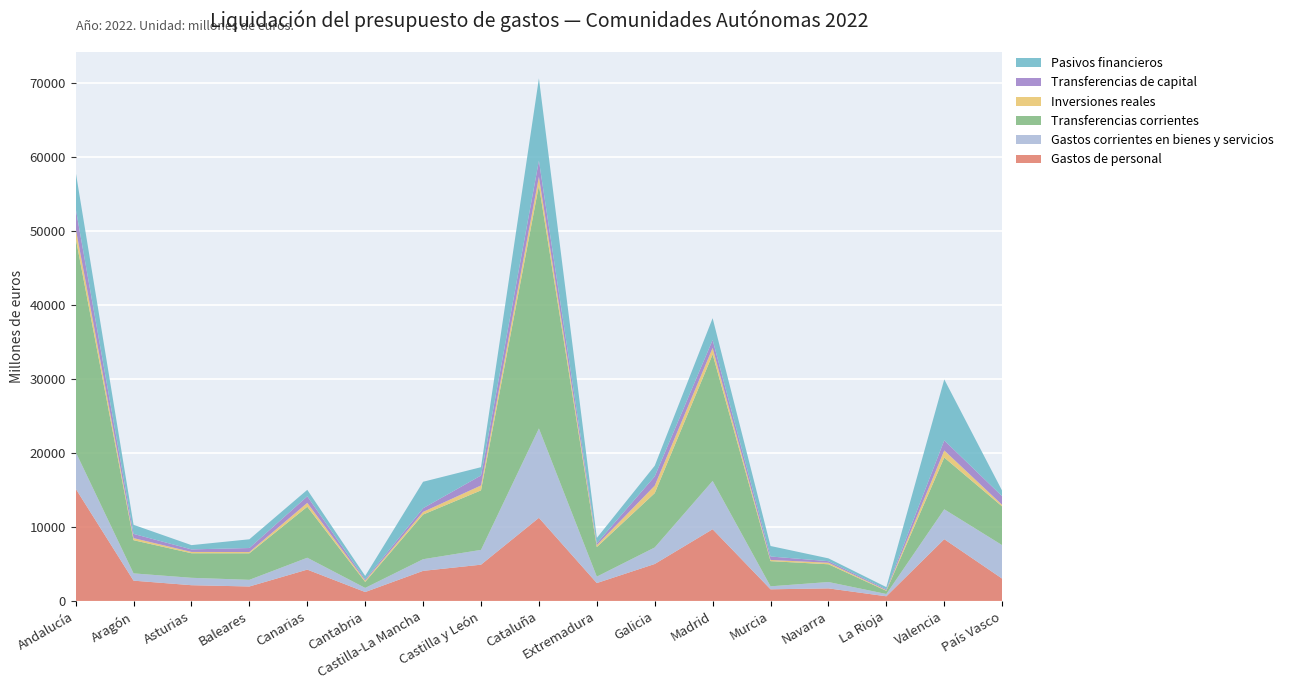

Reading left to right, extract all data points from this chart.

Gastos de personal: 15175	2743	2129	1956	4236	1206	4066	4901	11235	2419	4995	9691	1575	1699	631	8345	3017
Gastos corrientes en bienes y servicios: 4969	984	1000	899	1603	556	1574	2000	12074	869	2233	6529	402	861	311	4041	4521
Transferencias corrientes: 28896	4482	3318	3584	6891	809	6035	8041	32841	3992	7340	17093	3402	2397	426	6988	5232
Inversiones reales: 1338	282	177	170	525	173	361	667	1176	267	1014	877	162	207	80	966	213
Transferencias de capital: 2673	571	345	543	878	158	494	1346	2168	252	1248	1076	467	212	118	1357	1160
Pasivos financieros: 4942	1228	574	1181	882	479	3575	1121	11120	714	1440	2943	1418	381	302	8240	747